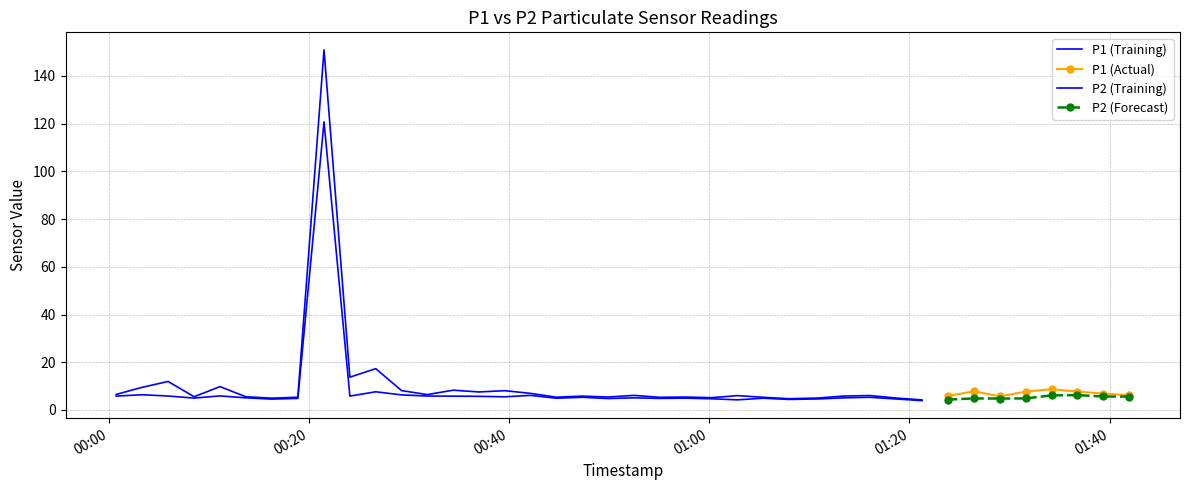

What is the sum of all P2 values?

326.4